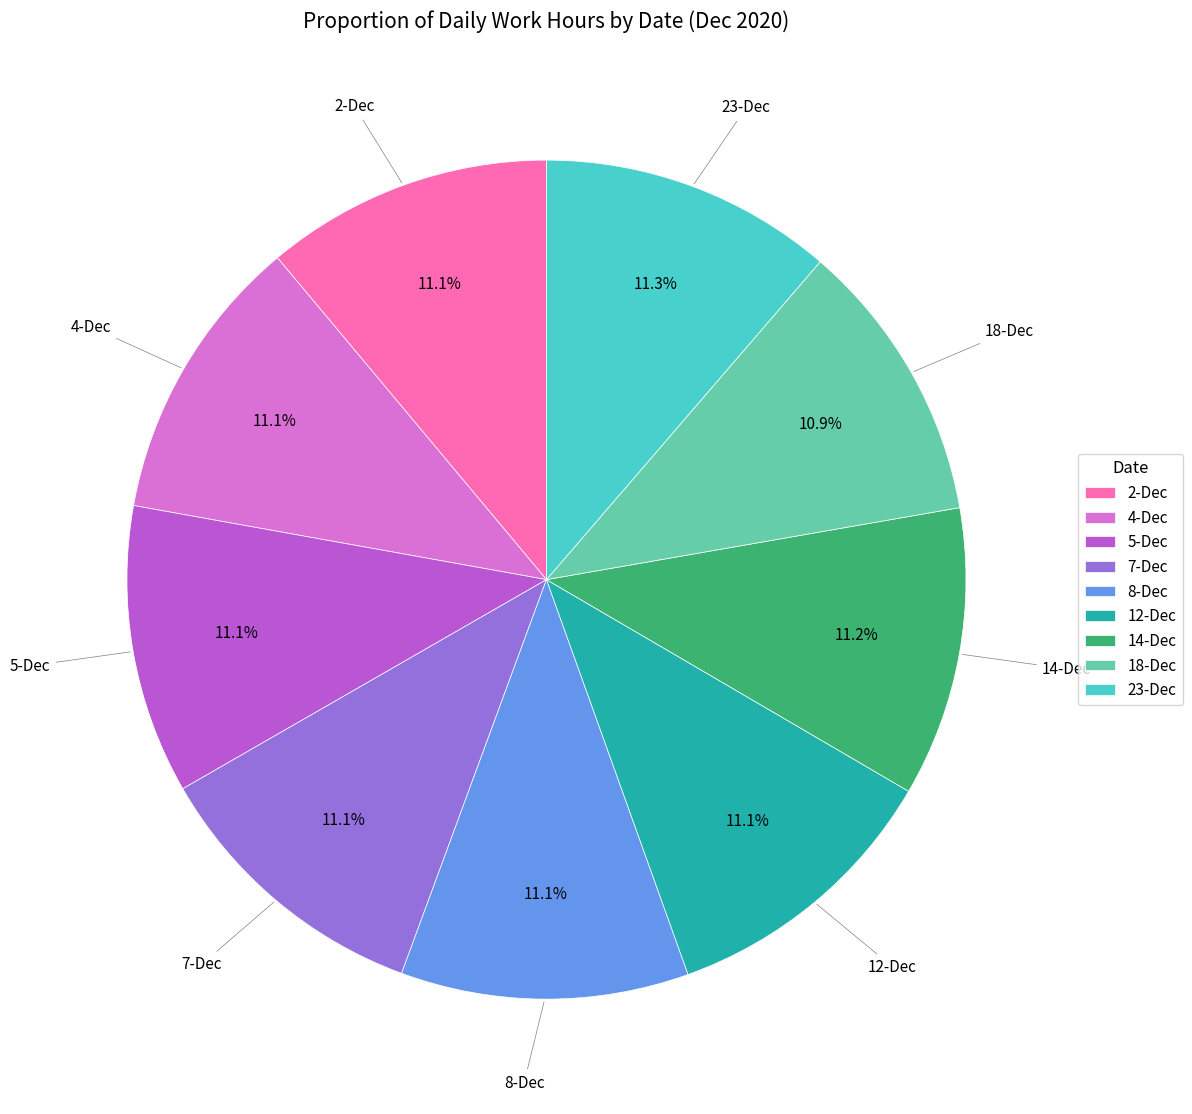

What is the ratio of the value at 18-Dec to the value at 8-Dec?

1.0